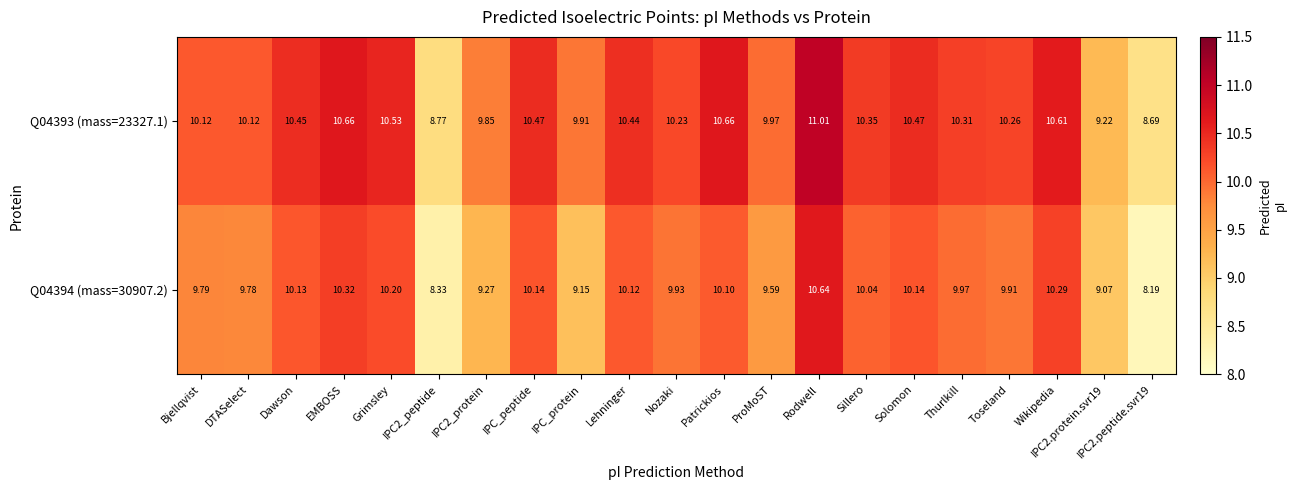

At which label does Q04393 (mass=23327.1) reach its peak?

Rodwell